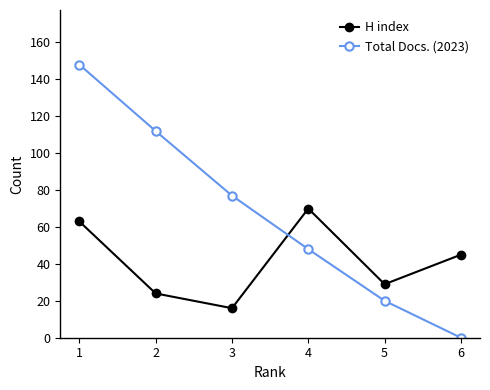

Which series has the widest spread of values?

Total Docs. (2023)